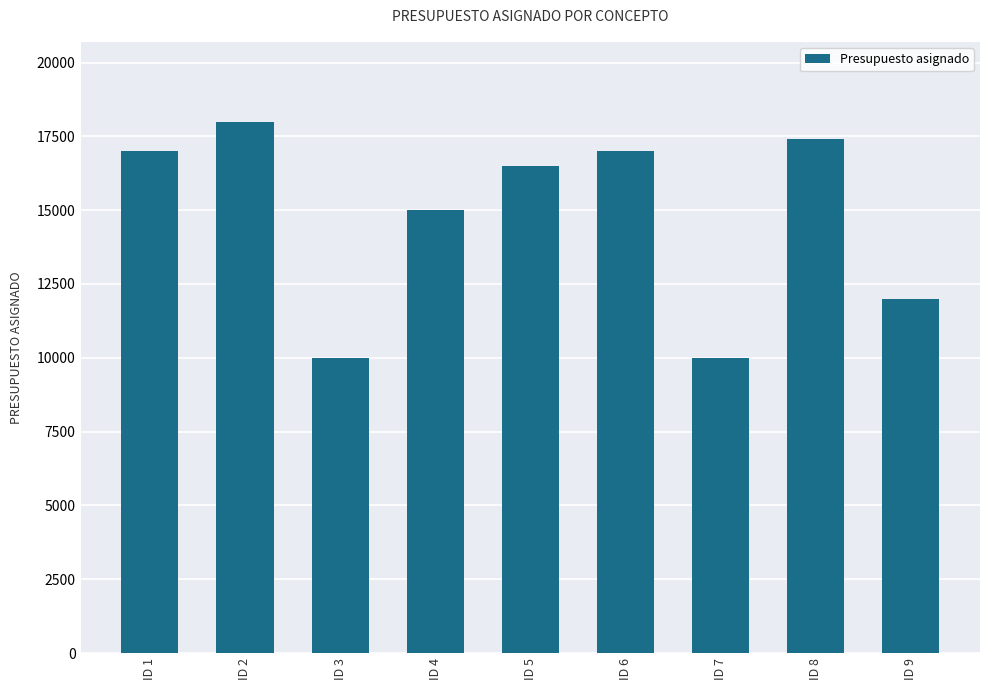

At which label is the value closest to 14000?

ID 4